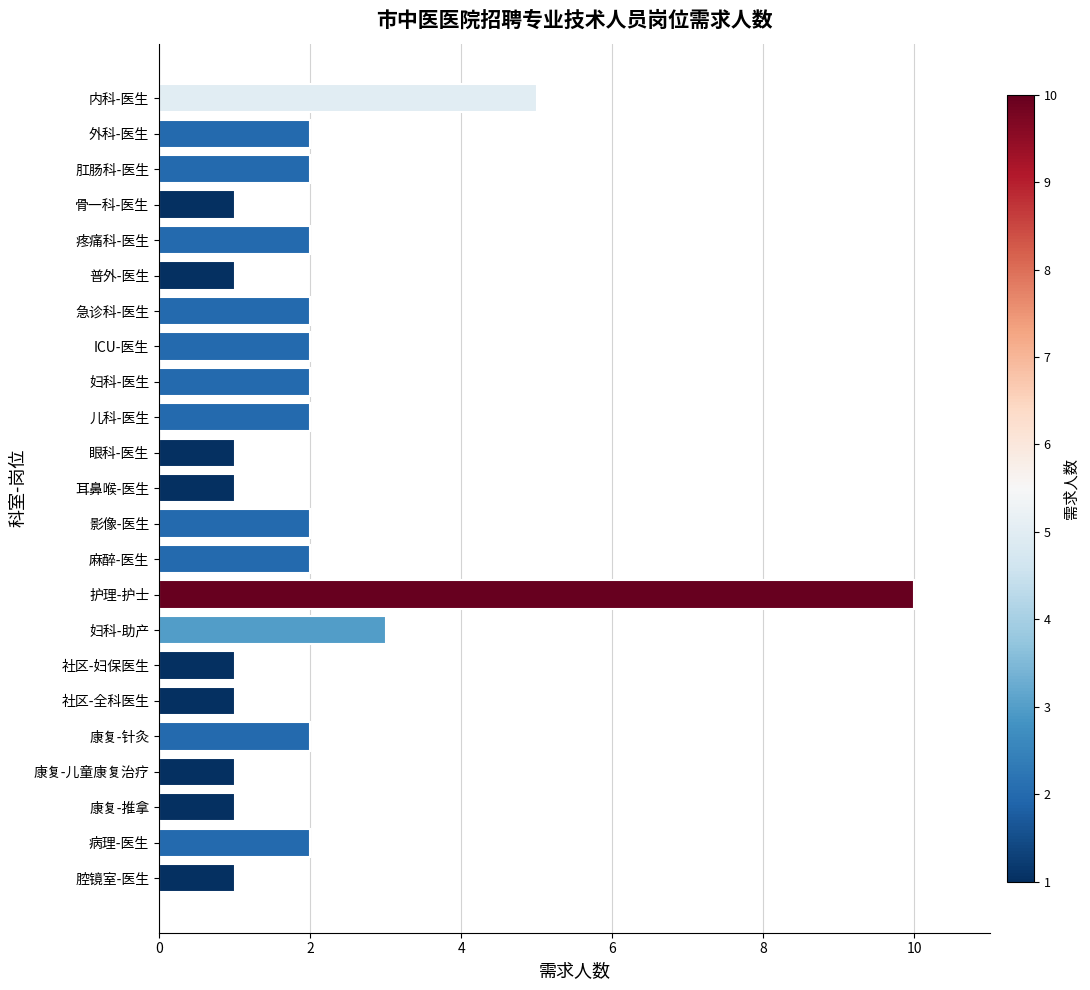

The chart shows a value of 2 at 骨一科-医生. True or false?

False